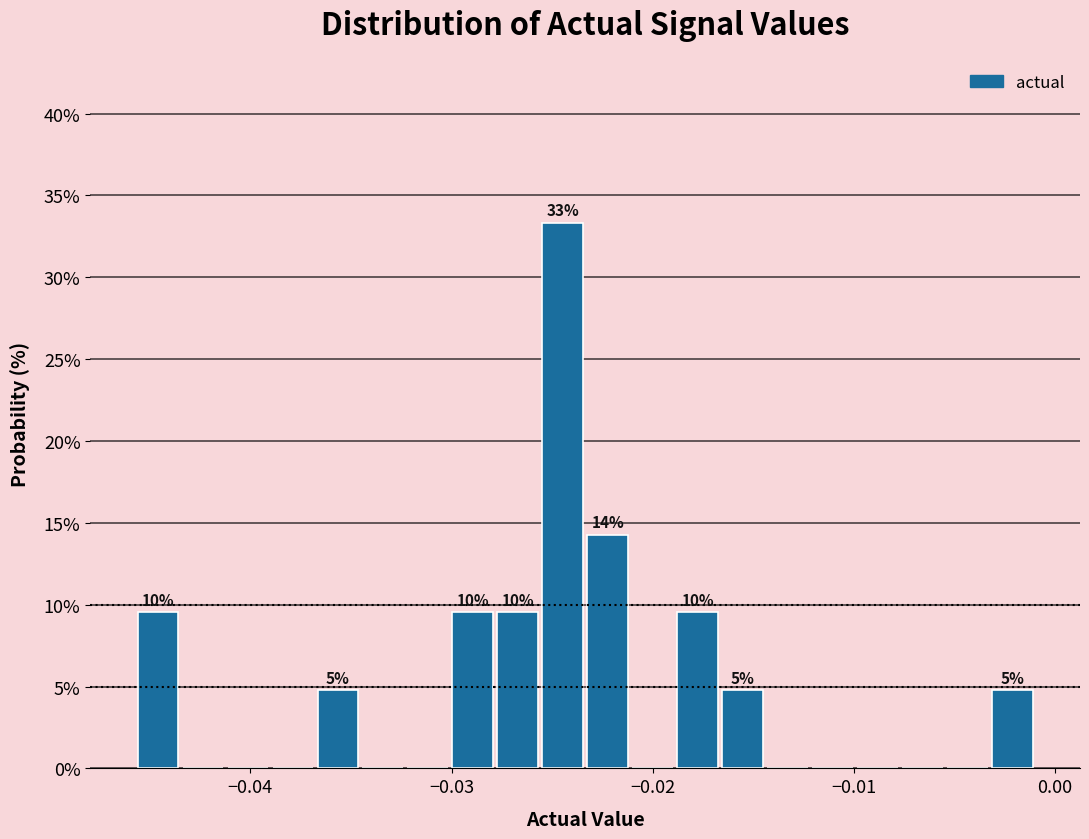

Around what value on the x-axis is the tallest bar? Give the approximate position of its centre, as read against the axis.

-0.024